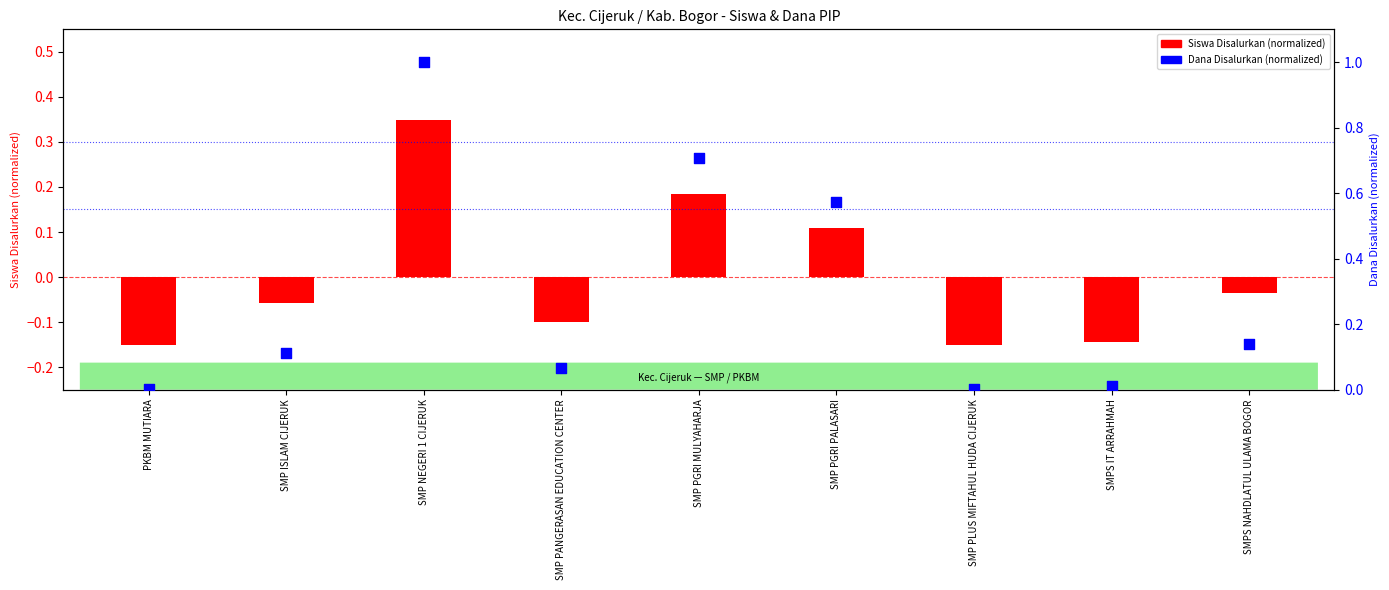

Which series reaches the minimum Y coordinate?

Siswa Disalurkan (normalized)